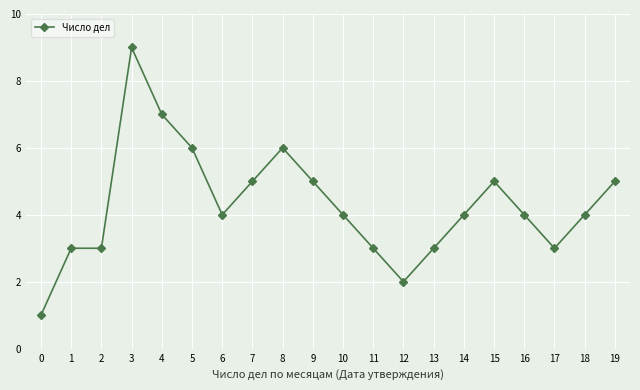

Which has a higher value, 0 or 15?

15